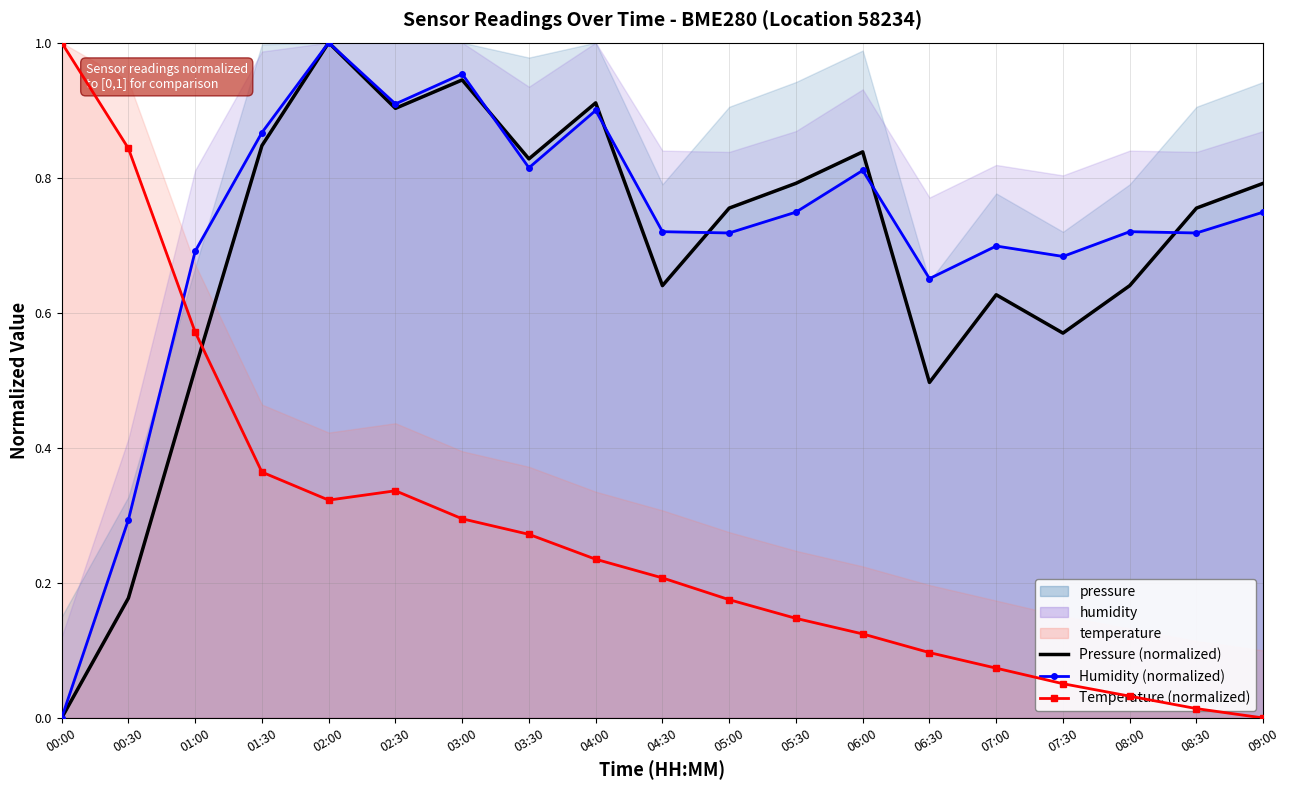

What is the total value across all series at 02:30?

2.1